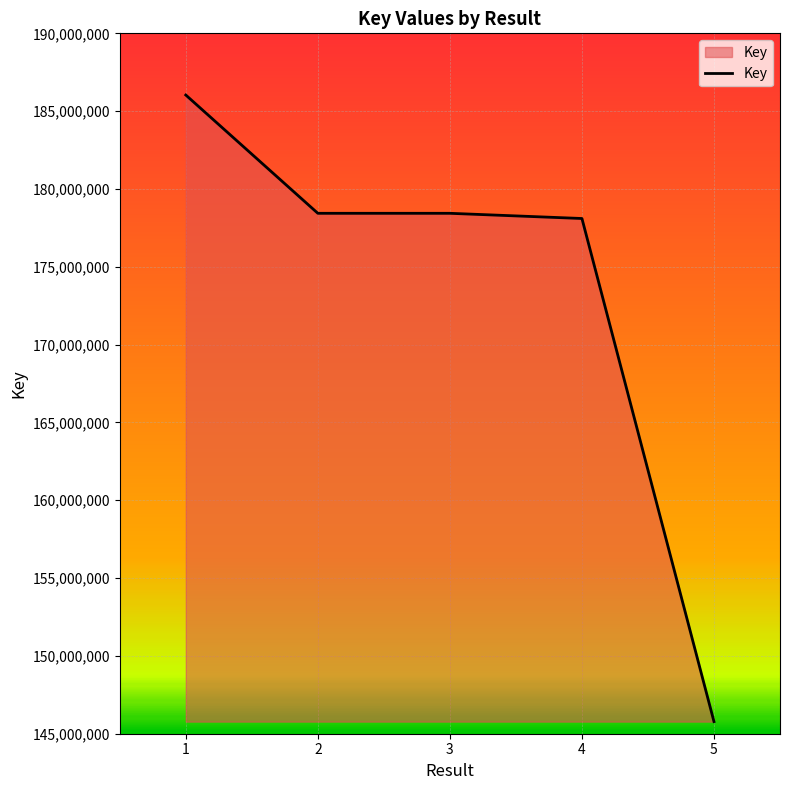

Does the chart display data point markers on the line(s)?

No